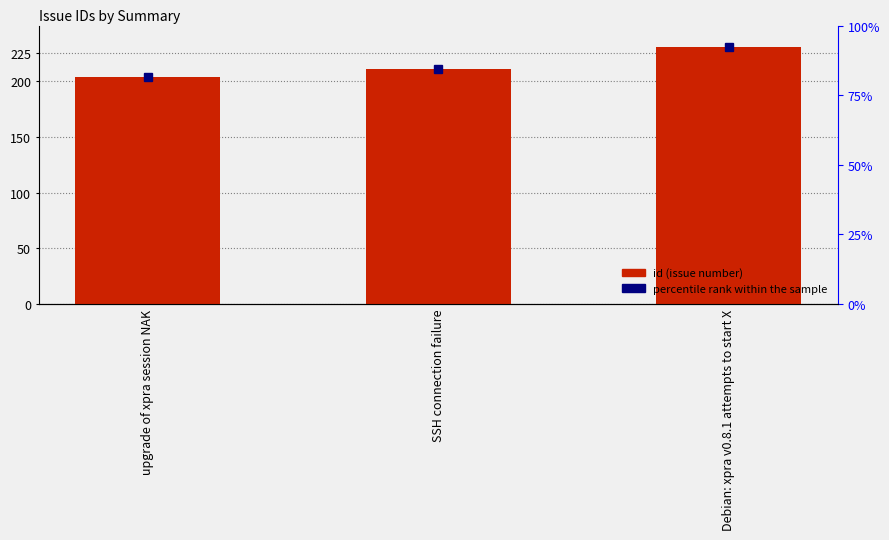

List the labels in order of value, smallest first.

upgrade of xpra session NAK, SSH connection failure, Debian: xpra v0.8.1 attempts to start X